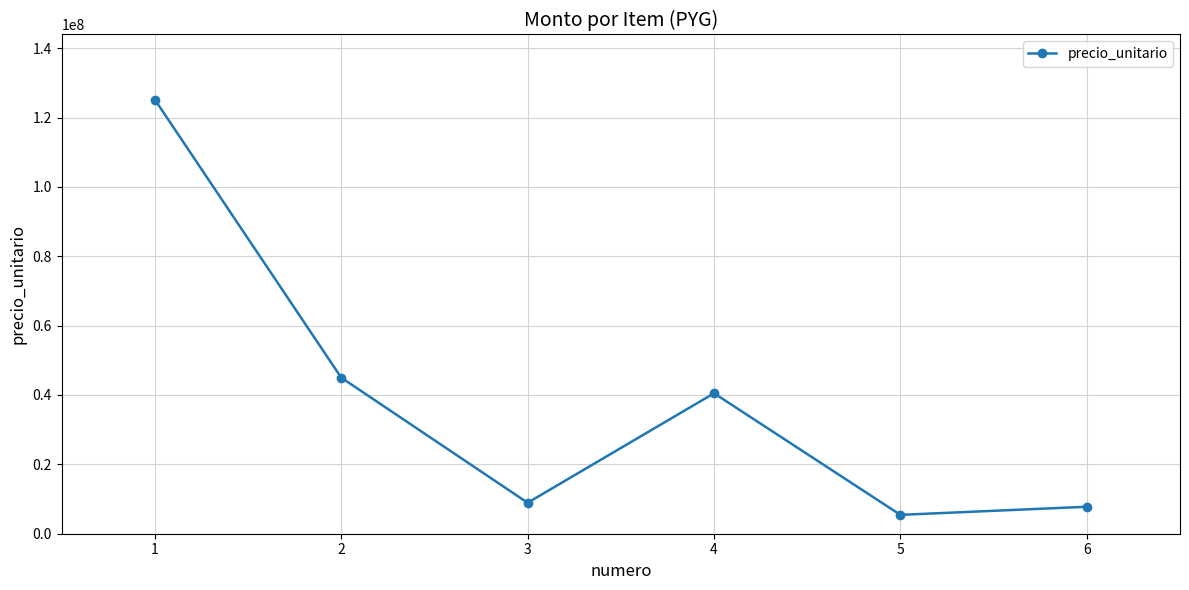

The chart shows a value of 19578511 at 4. True or false?

False